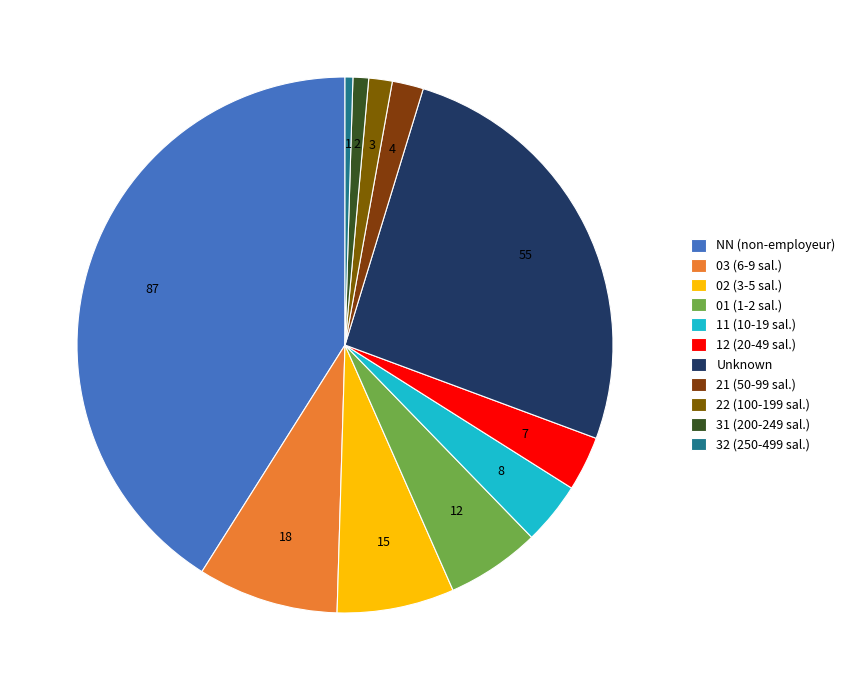

Count the number of slices in the pie.

11